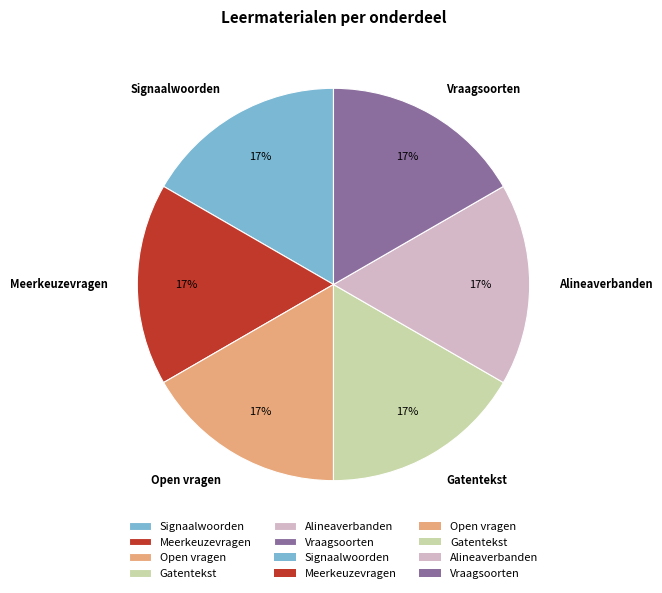

Is Alineaverbanden the majority of the pie?

No